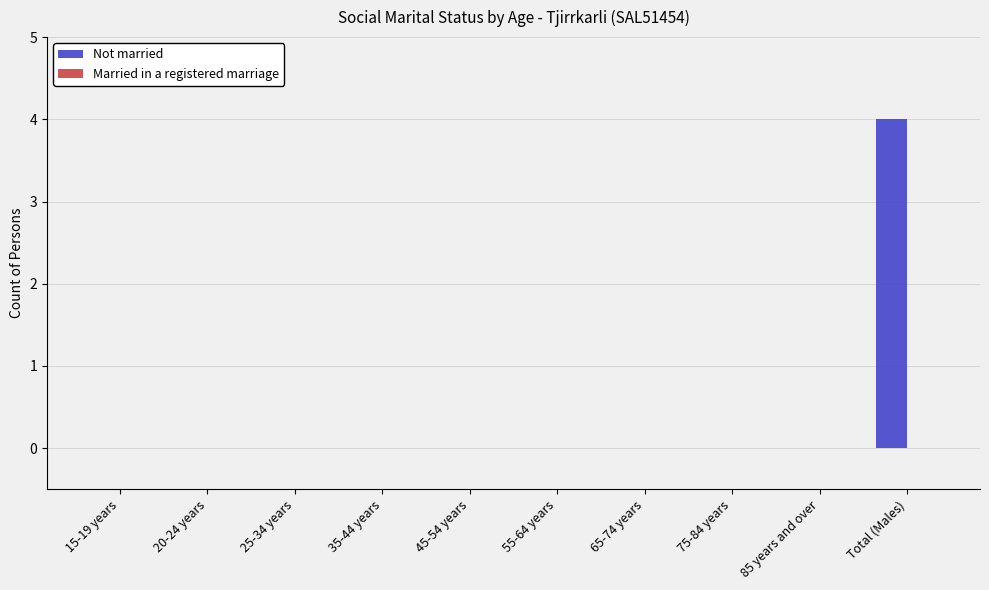

Between Total (Males) and 20-24 years, which is larger?

Total (Males)